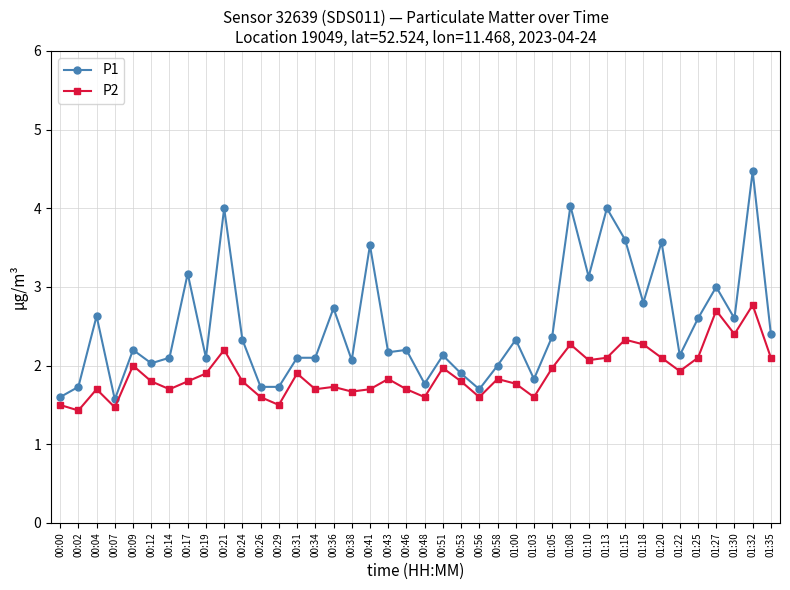

Which series has the largest total across all categories?

P1